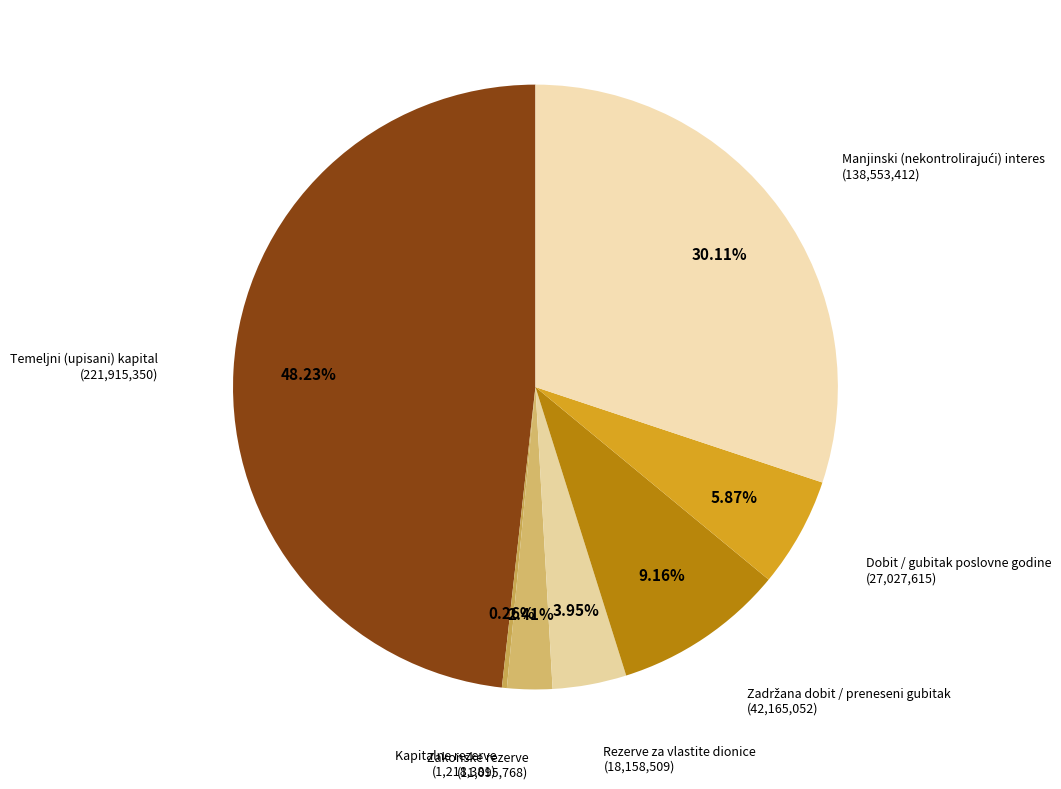

Is there any slice that represents more than half of the pie?

No